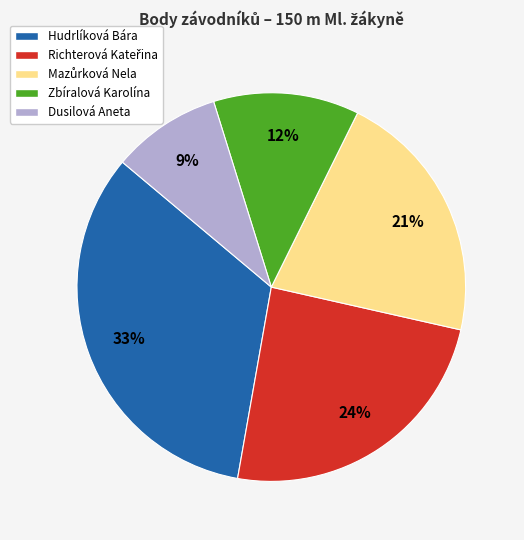

How many segments does this pie chart have?

5